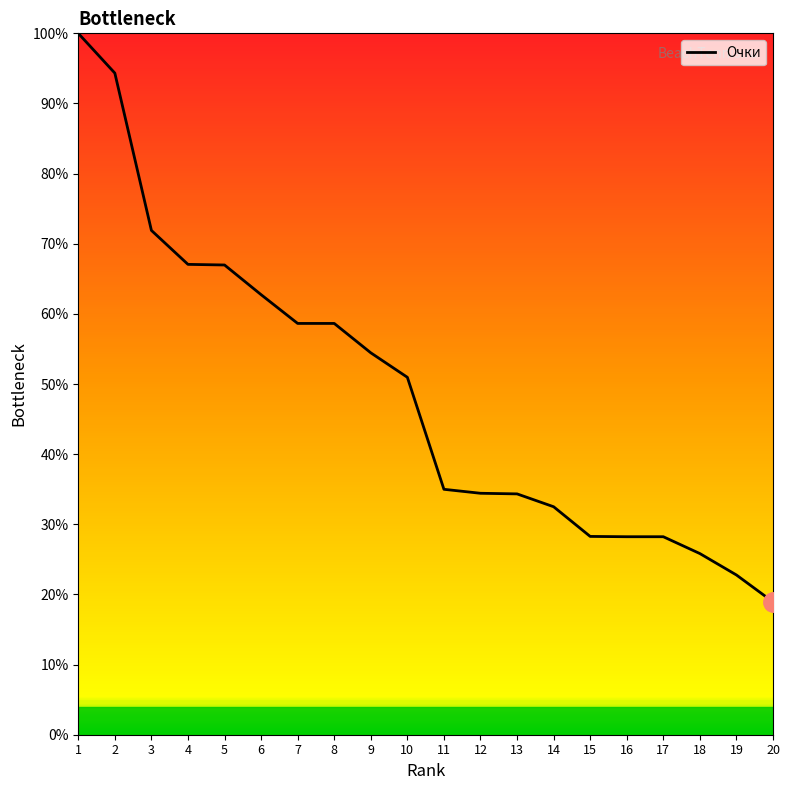

The chart shows a value of 5.9 at 20. True or false?

False